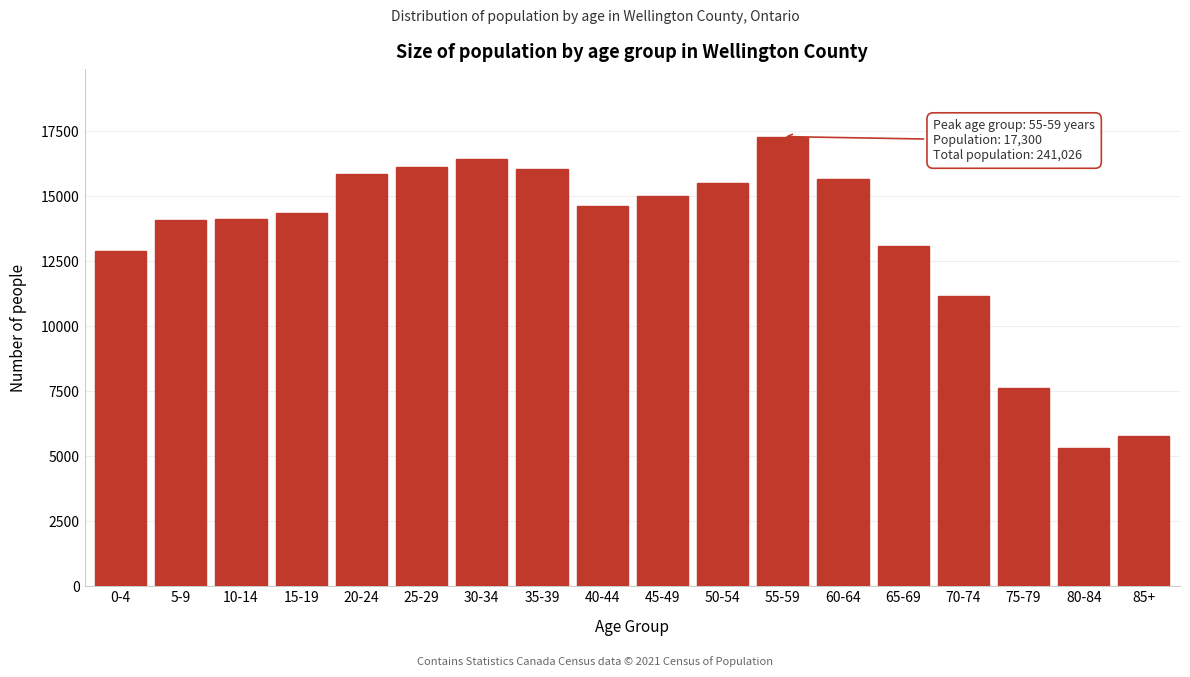

What is the greatest value displayed?

17300